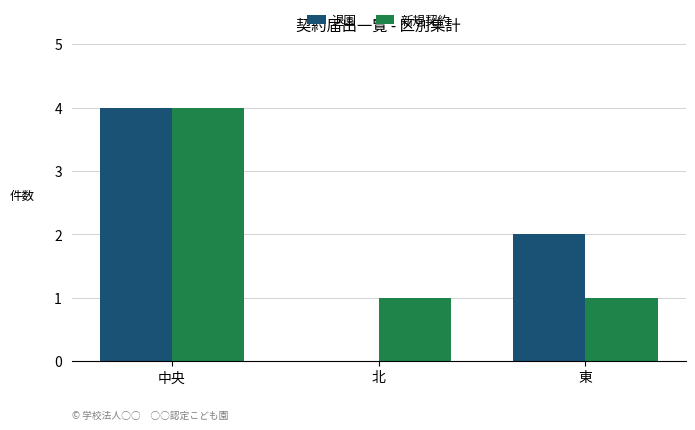

Where is 退園 nearest to the value 2?

東